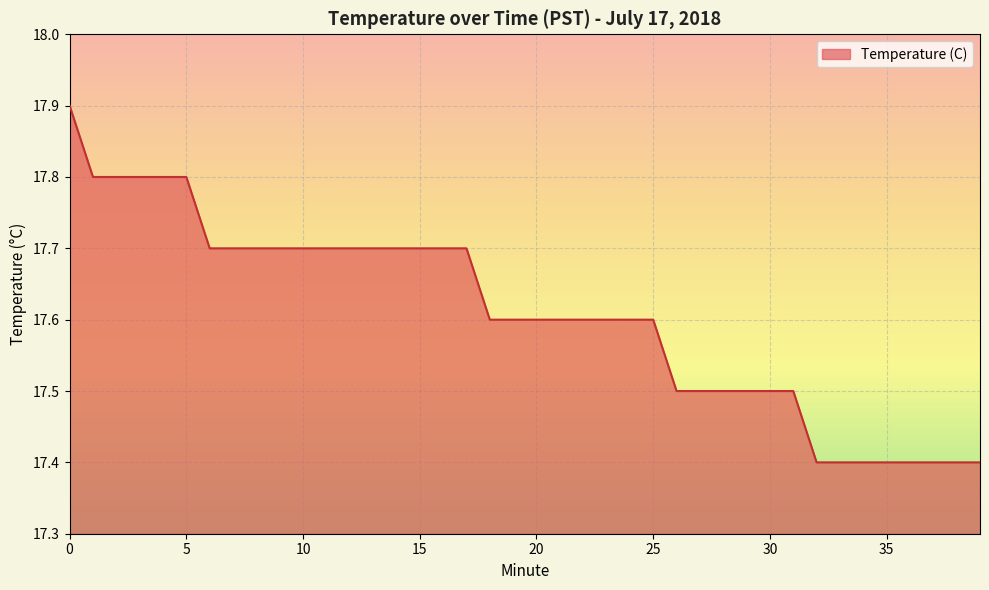

What is the difference between the maximum and minimum values?

0.5